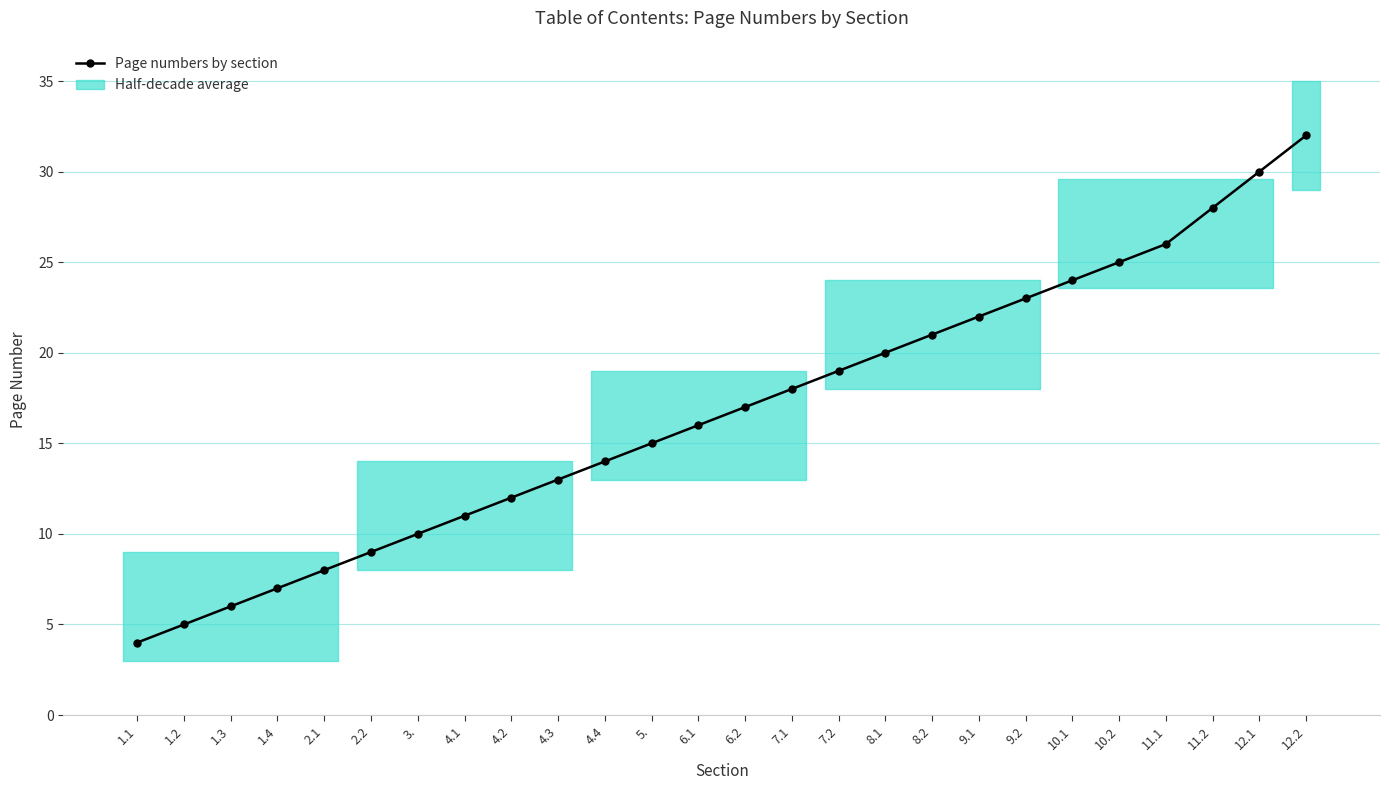

List the labels in order of value, smallest first.

1.1, 1.2, 1.3, 1.4, 2.1, 2.2, 3., 4.1, 4.2, 4.3, 4.4, 5., 6.1, 6.2, 7.1, 7.2, 8.1, 8.2, 9.1, 9.2, 10.1, 10.2, 11.1, 11.2, 12.1, 12.2